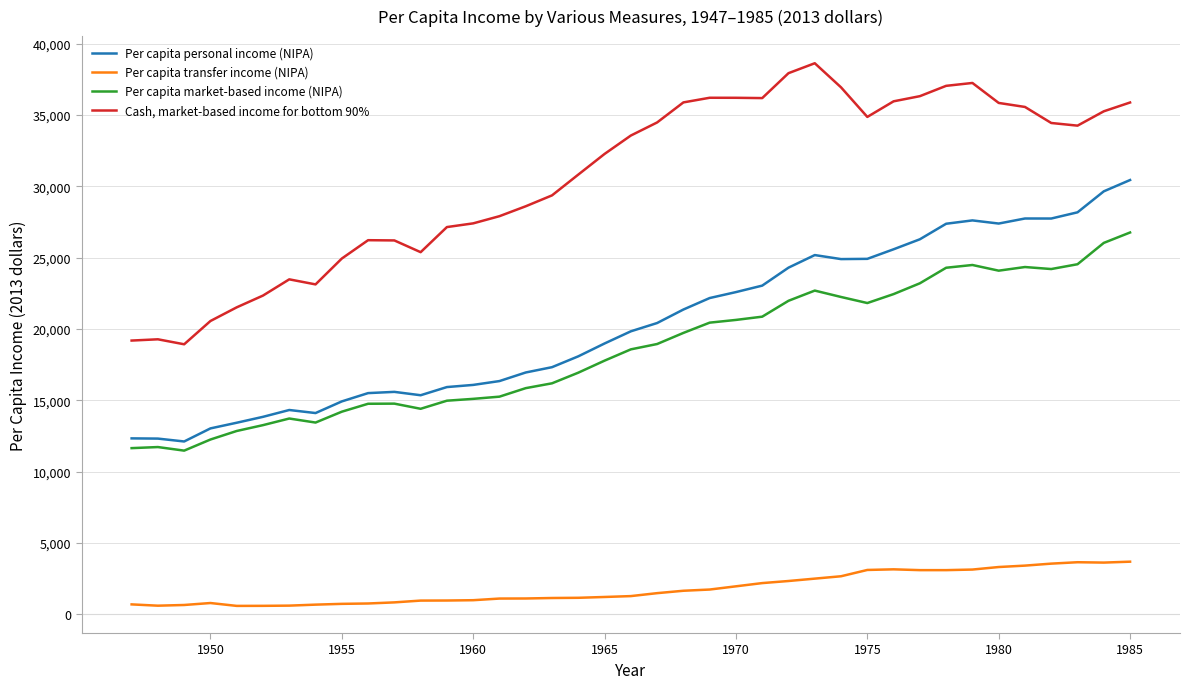

True or false: Cash, market-based income for bottom 90% and Per capita market-based income (NIPA) intersect in this chart.

False